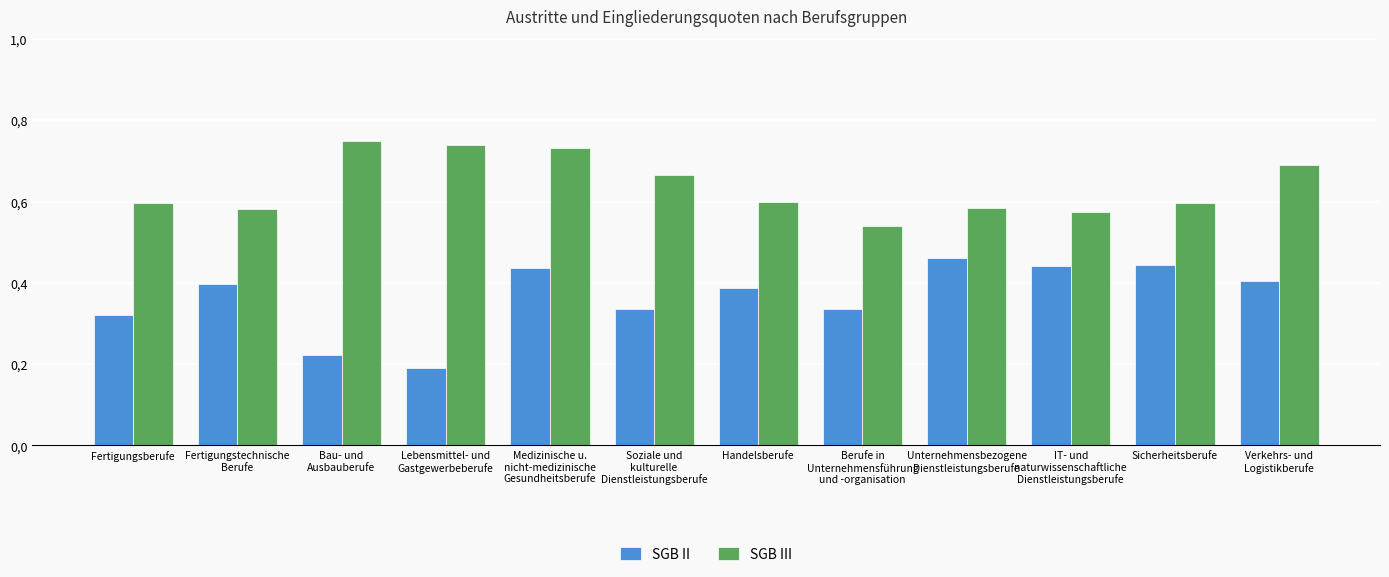

What is the difference between the second highest and minimum values in the SGB III series?

0.2